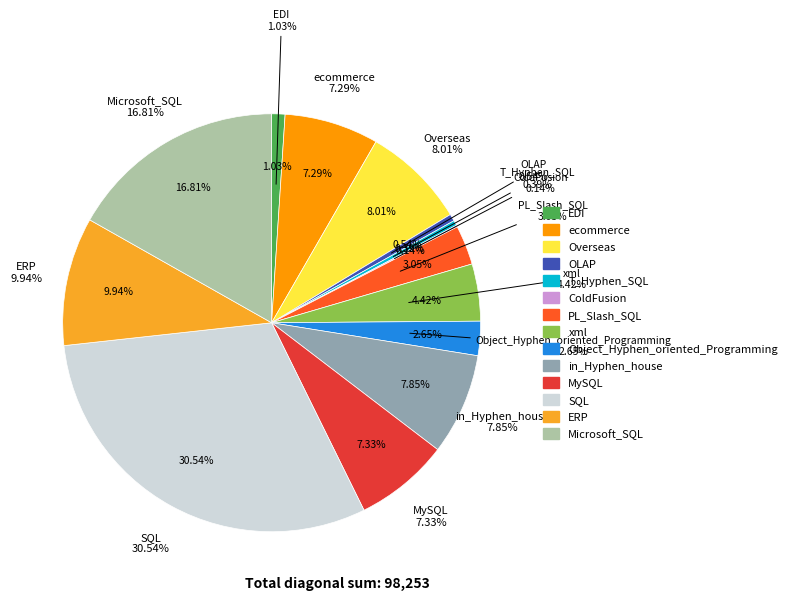

Which has a higher value, EDI or in_Hyphen_house?

in_Hyphen_house